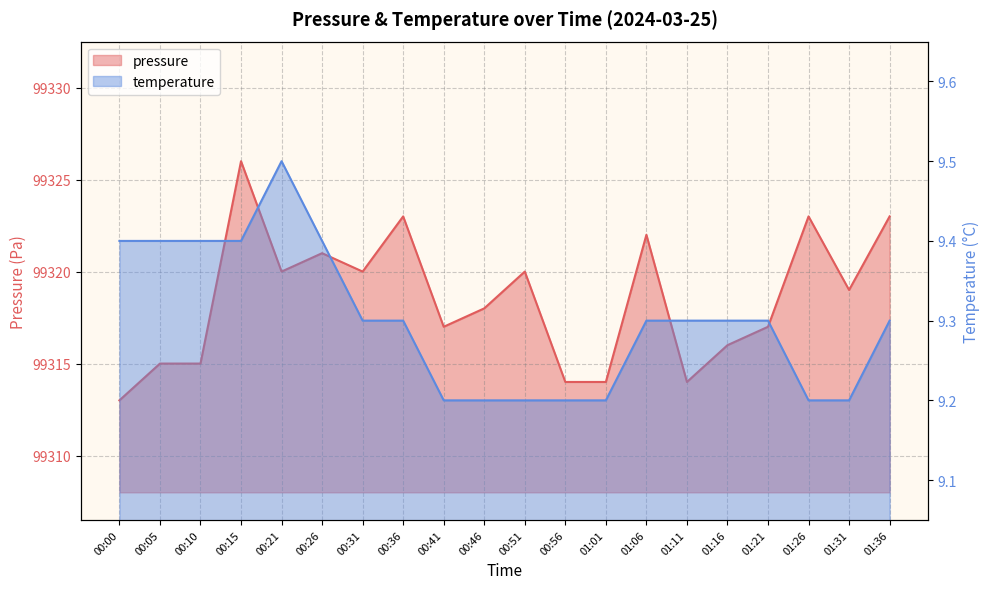

Which label corresponds to the smallest value in the chart?

00:41